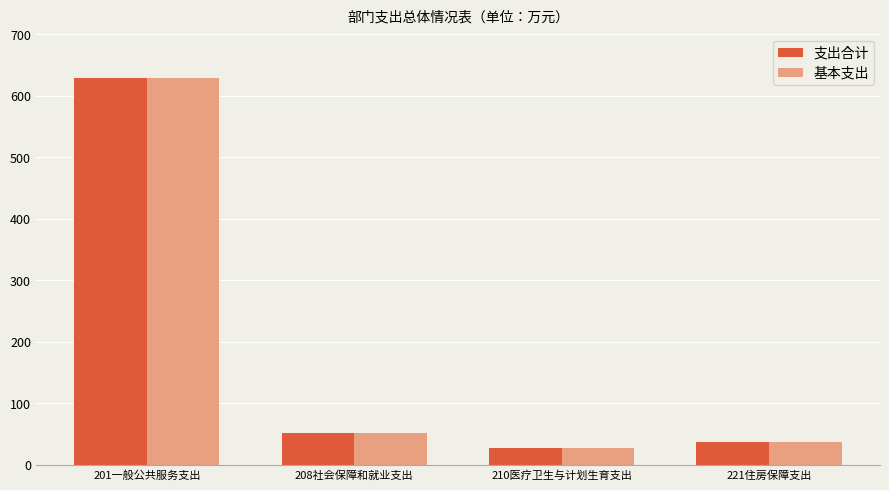

What is the approximate value of 基本支出 at 221住房保障支出?

36.7